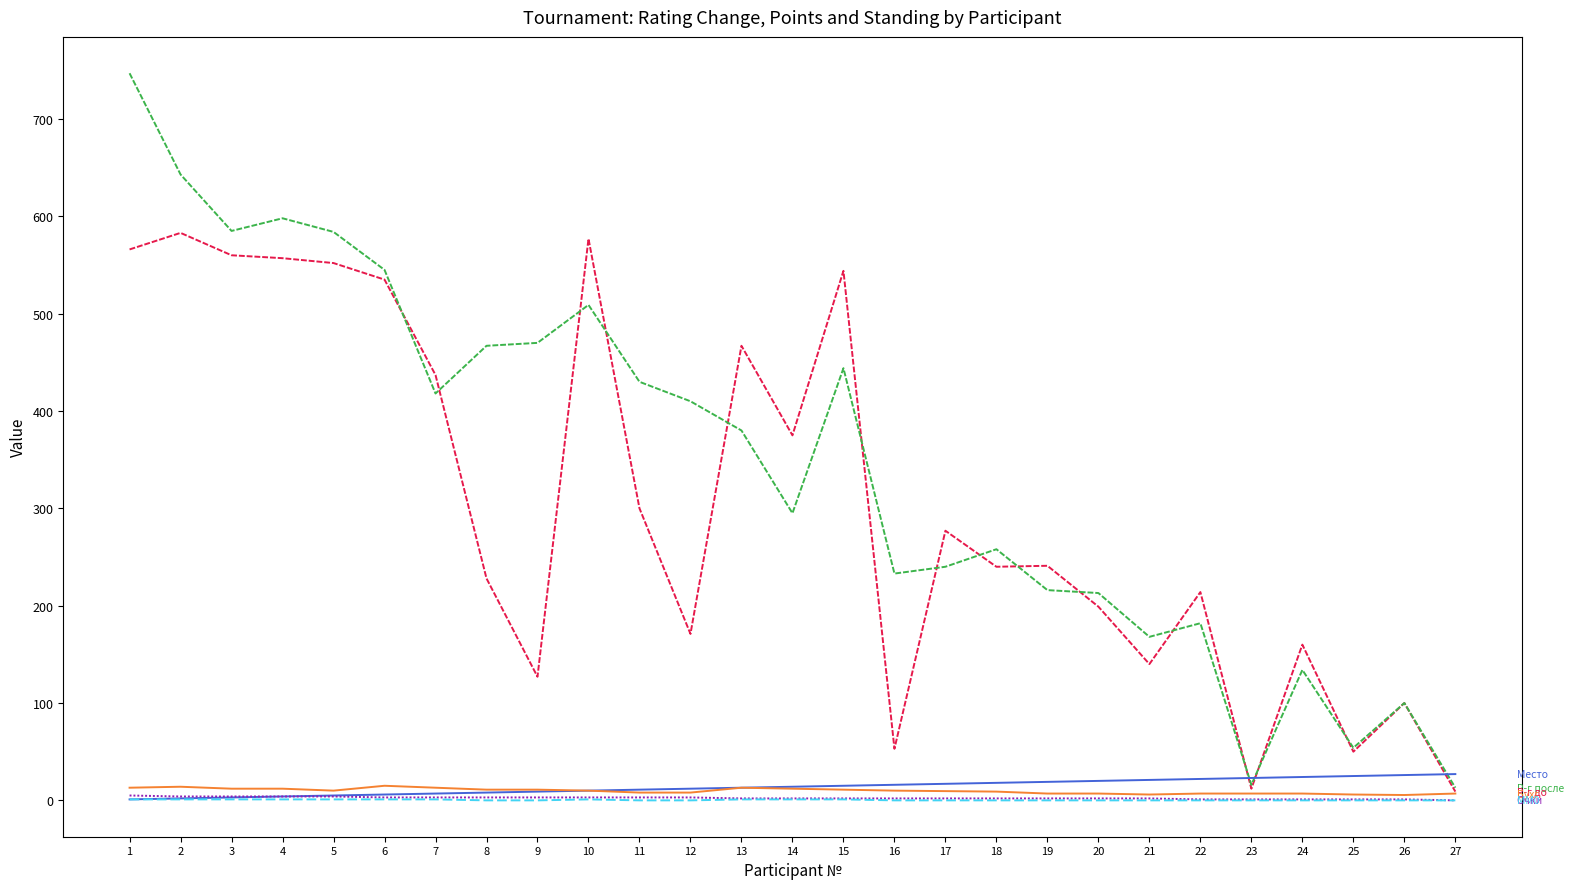

True or false: Р-г до and MM0 cross at least once.

False